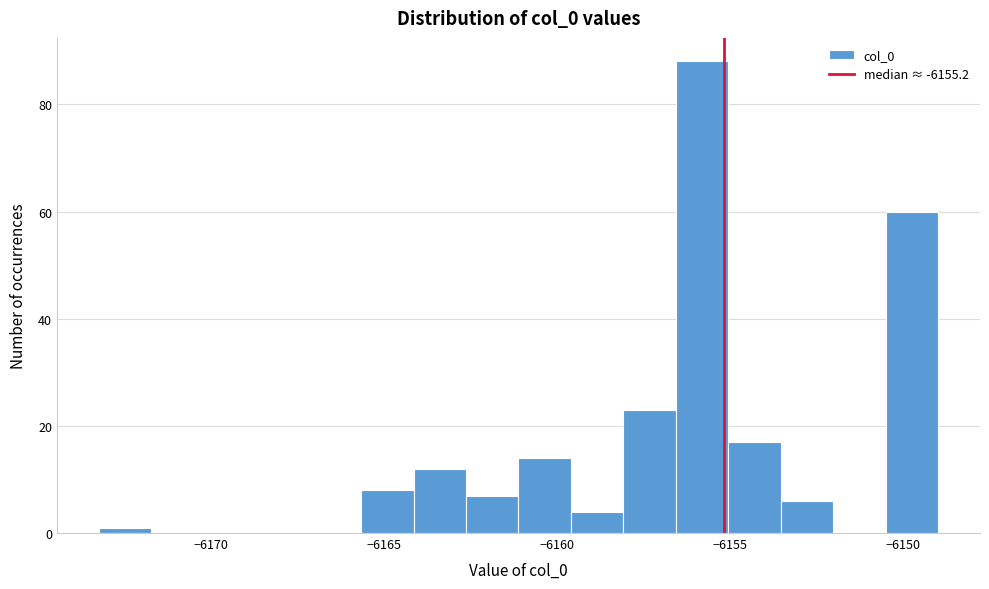

Around what value on the x-axis is the tallest bar? Give the approximate position of its centre, as read against the axis.

-6156.0